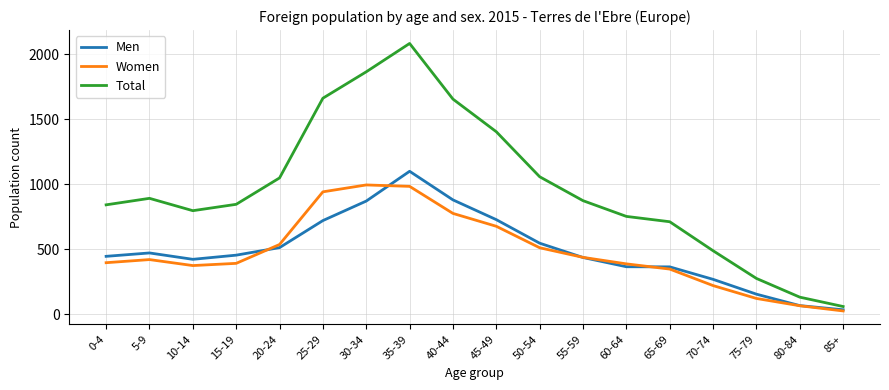

Between 65-69 and 80-84, which series saw the biggest shift?

Total